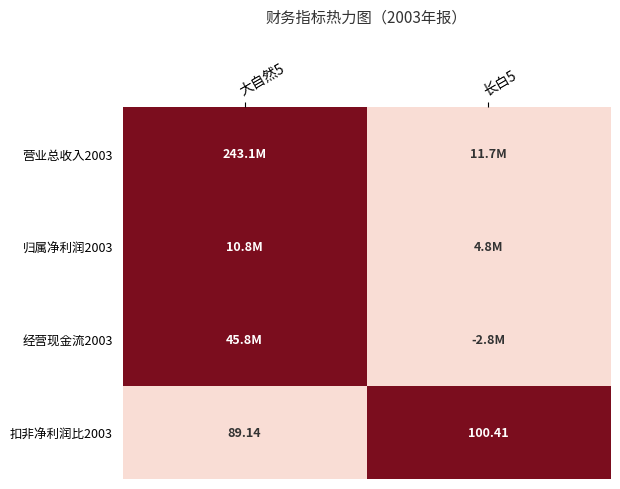

What is the total value across all series at 长白5?

1